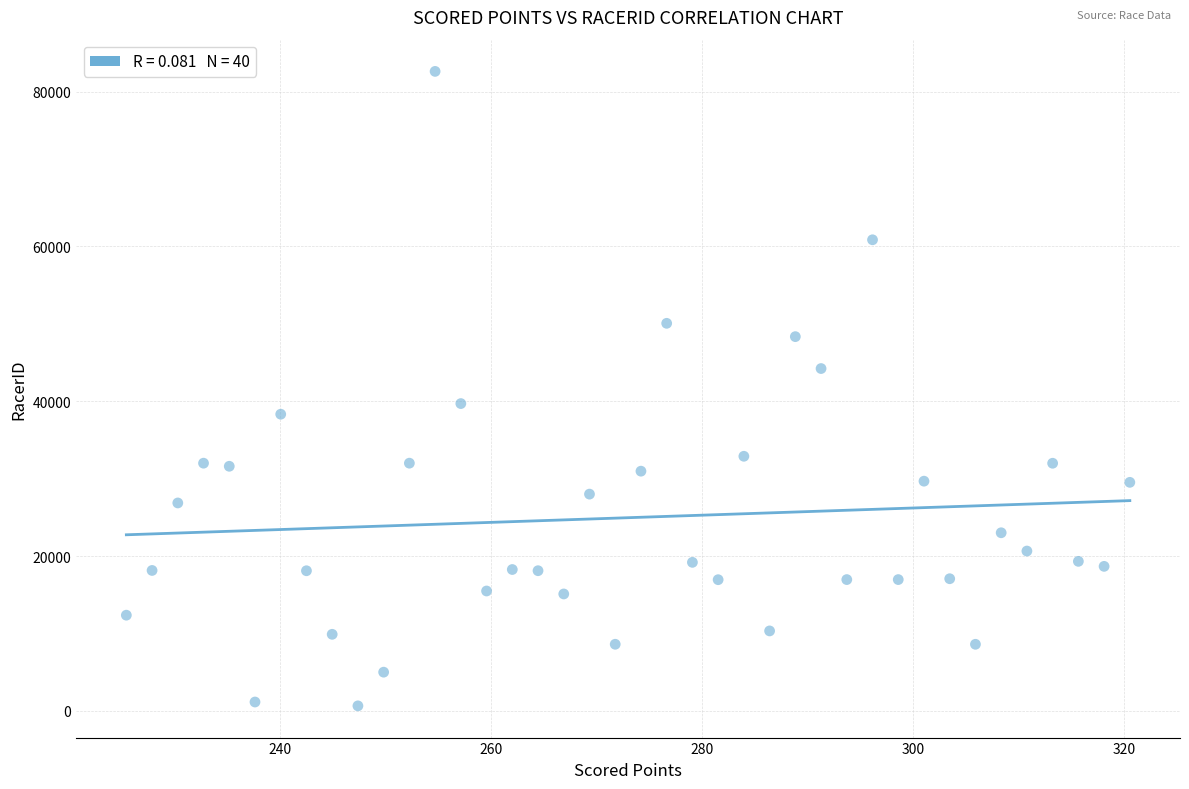

What is the range of Y values (max minus min)?

81941